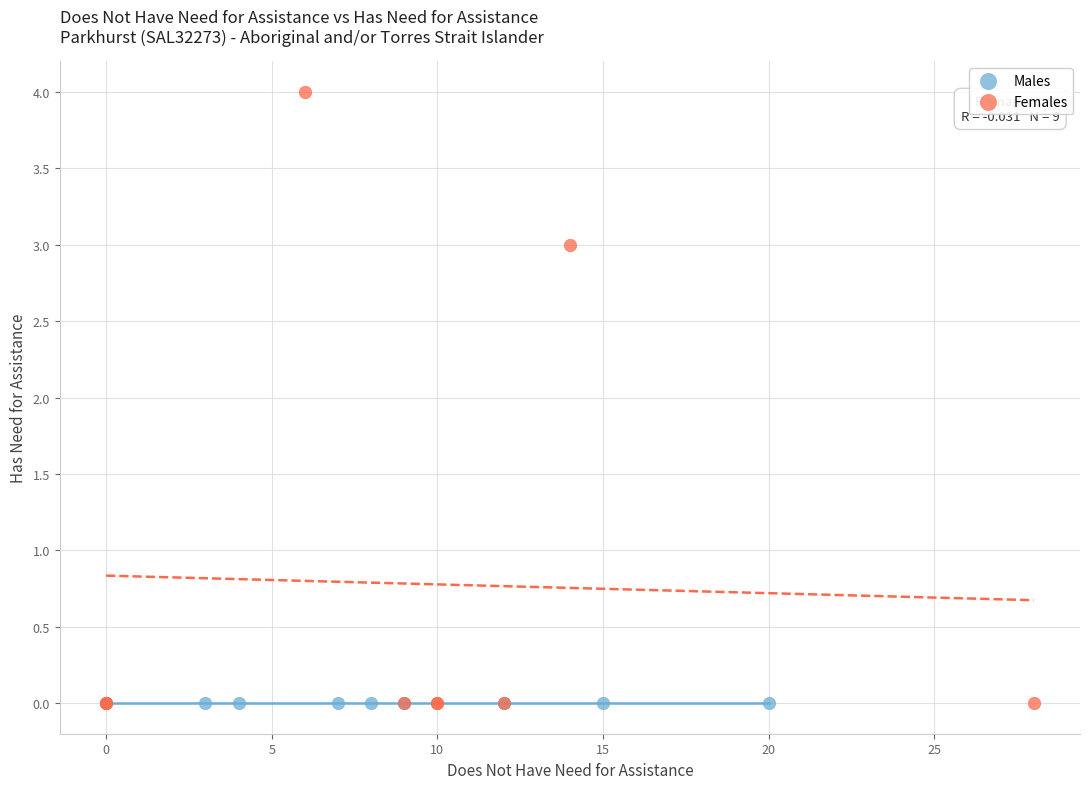

Which series contains the highest Y value?

Females